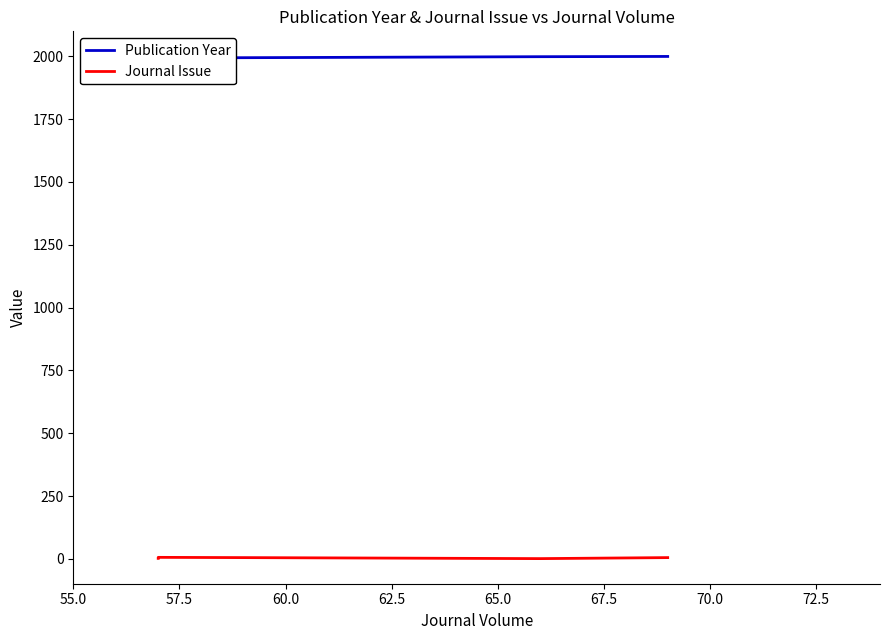

Reading left to right, what are all the values shown in this chart?

Publication Year: 1999	1999	1998	1998	1994	1993	1993
Journal Issue: 5	5	1	1	5	6	2